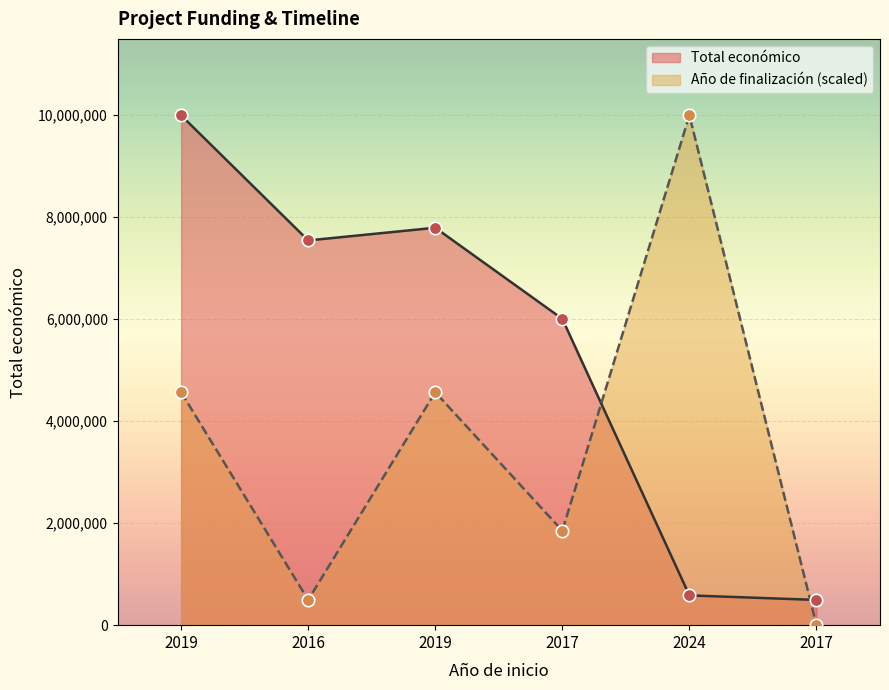

Approximately how many times larger is the value at 2017 compared to 2019?

0.8